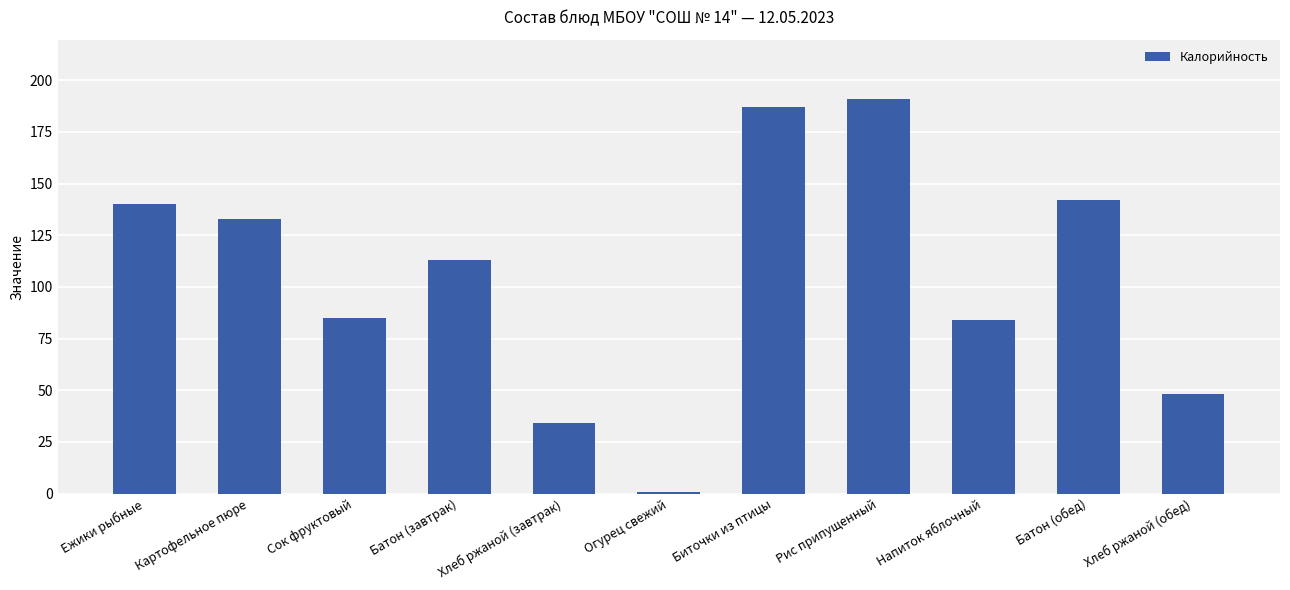

The value at Картофельное пюре is 190. True or false?

False